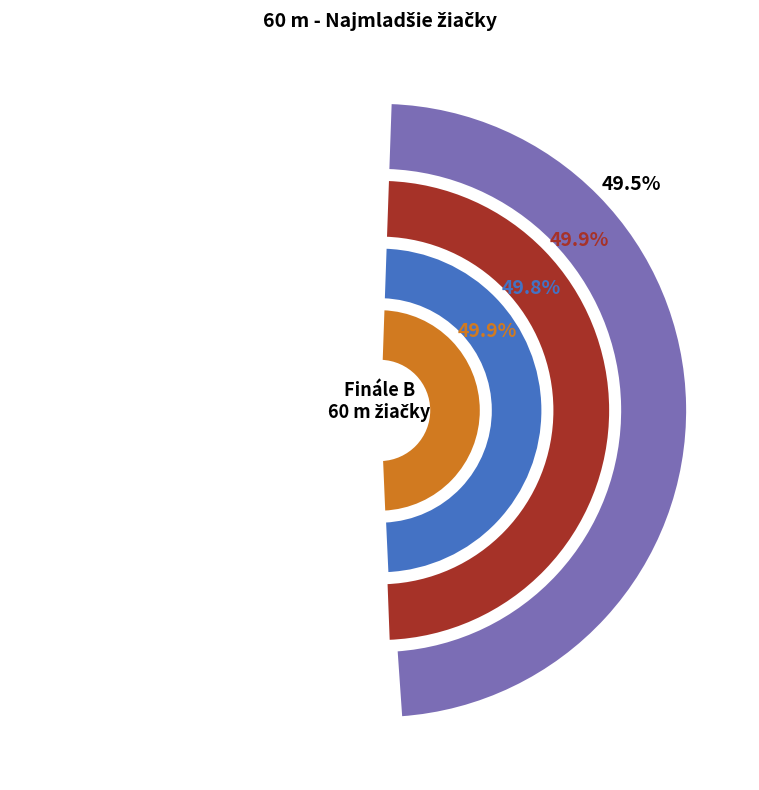

Combined, do Kováčiková Michaela and Mrázová Andrea account for over 50%?

No